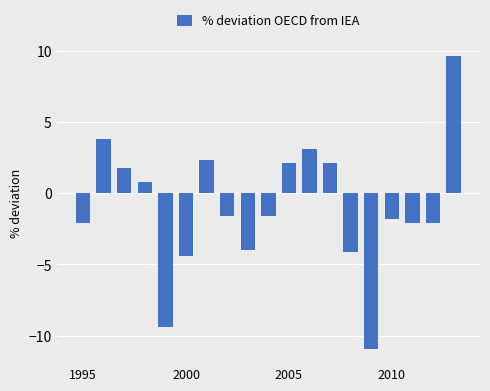

How many series are shown in this chart?

1